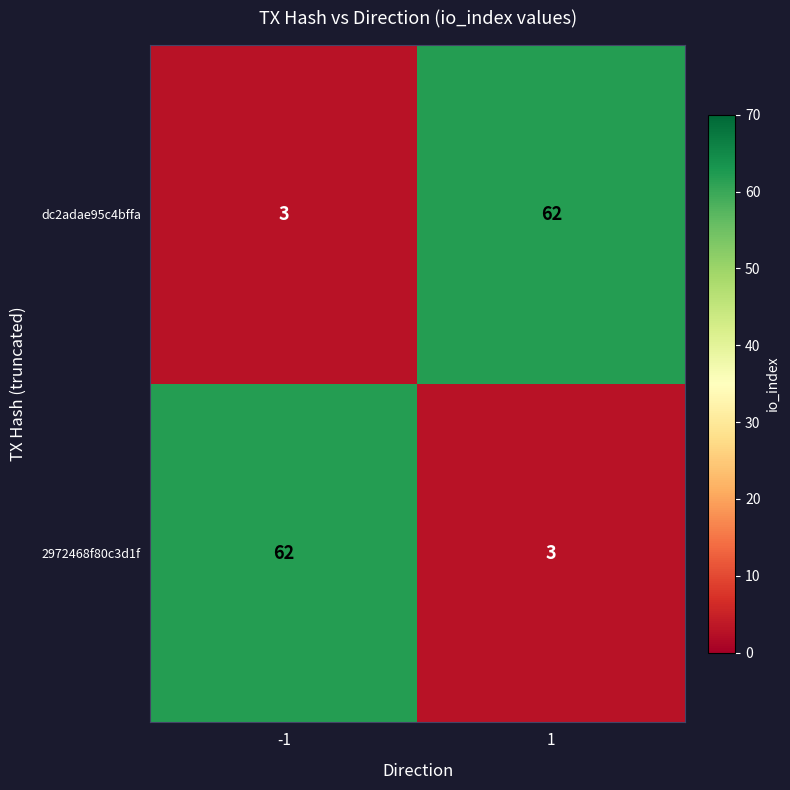

Read the 2972468f80c3d1f value at -1, to the nearest 5.

60